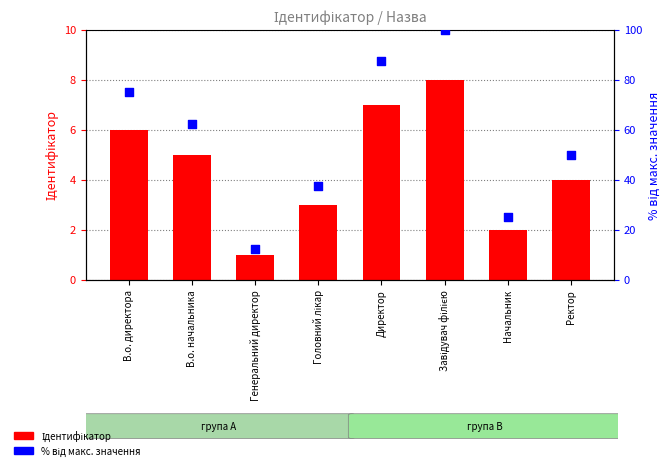

What are all the series names shown in the legend?

Ідентифікатор, % від макс. значення